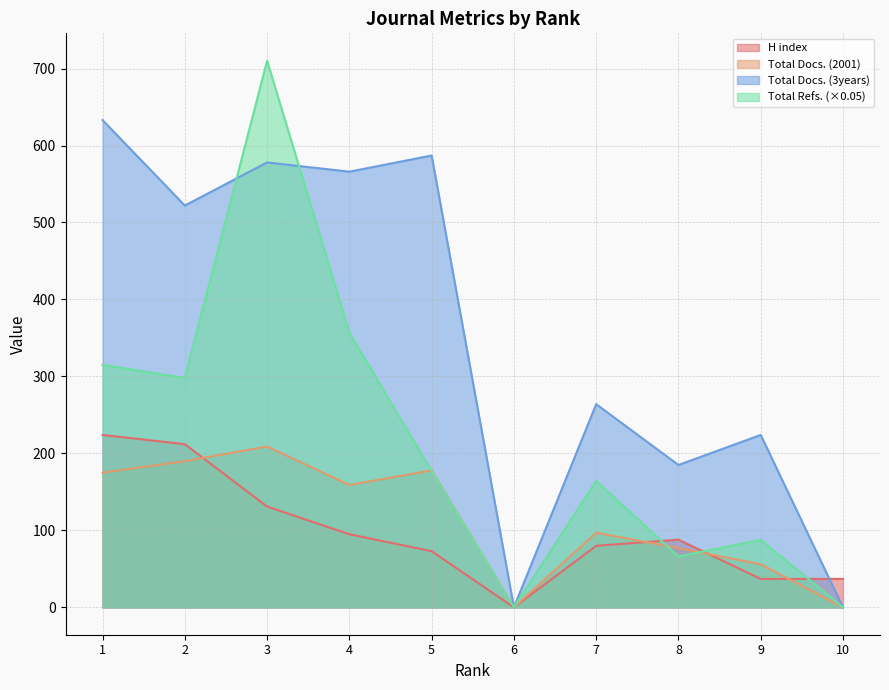

How many intersections are there between Total Docs. (3years) and Total Refs.?

2